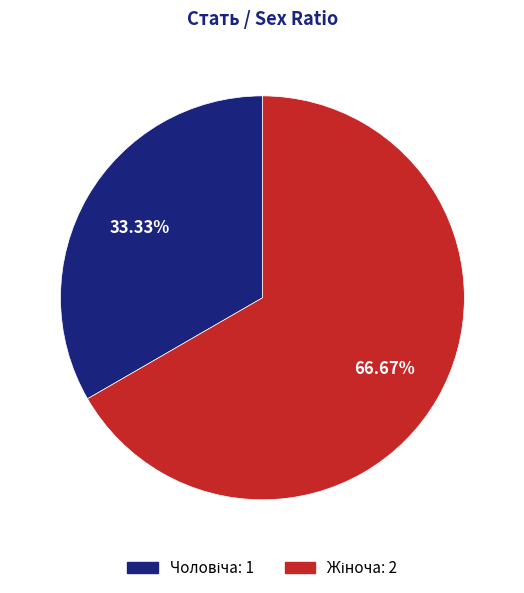

The Жіноча slice represents 67% of the pie. True or false?

True